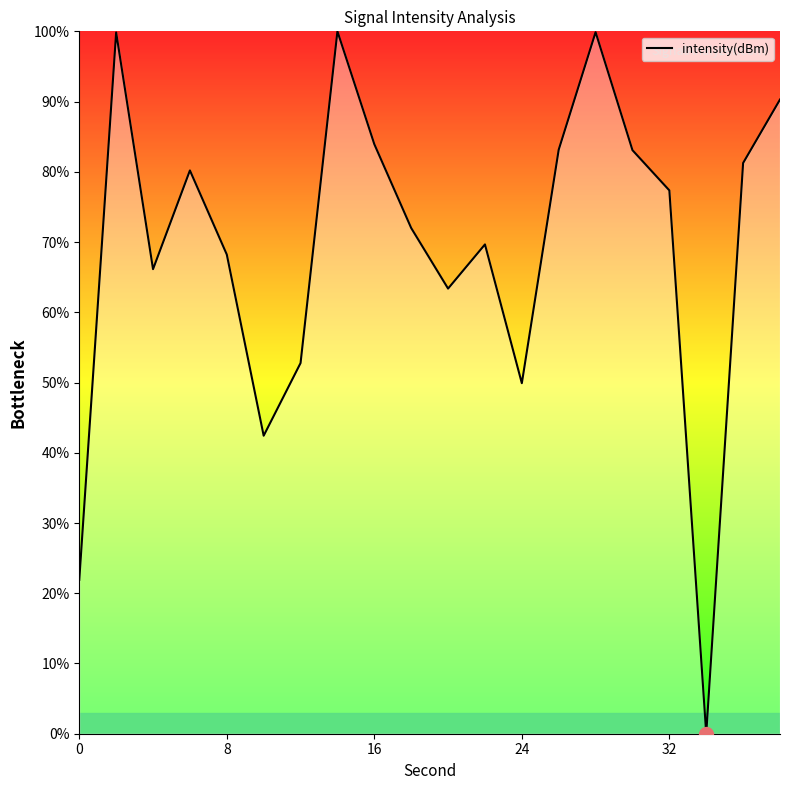

What is the difference between the maximum and minimum values?

100.0